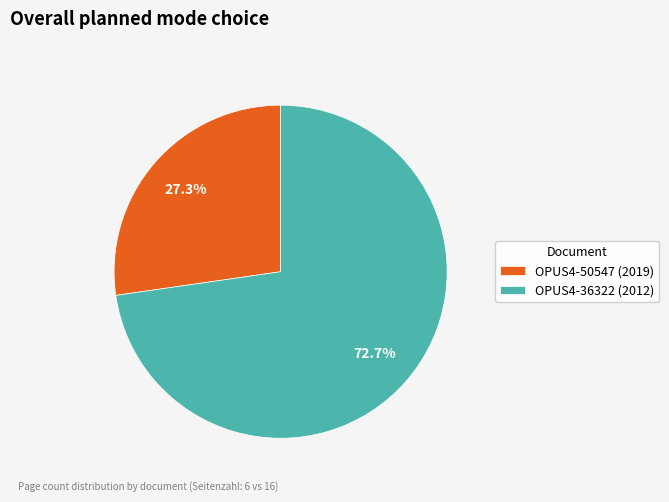

What is the smallest slice in the pie chart?

OPUS4-50547 (2019)